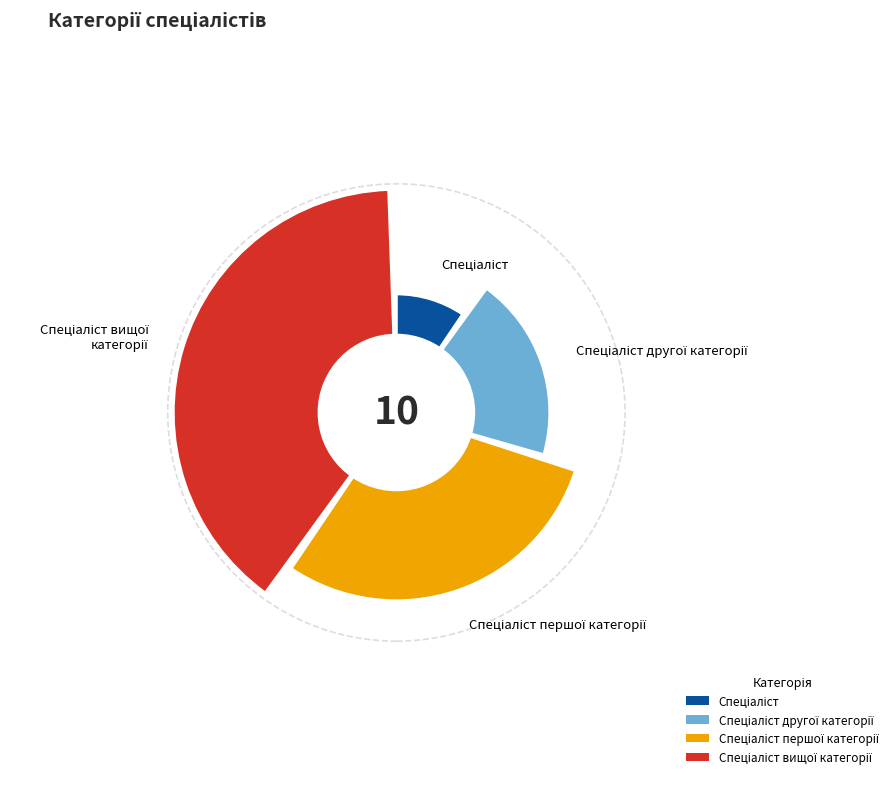

Count the number of slices in the pie.

4